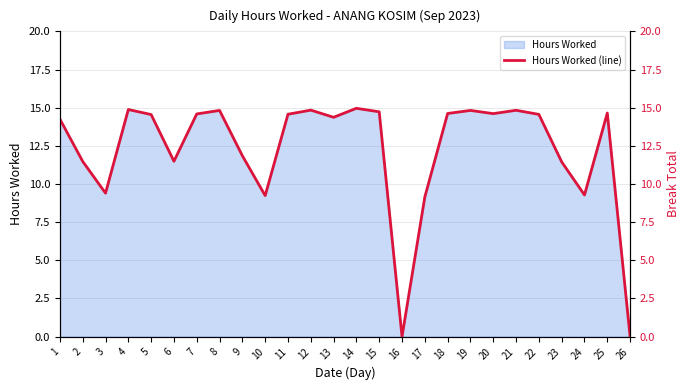

Between 26 and 11, which is larger?

11